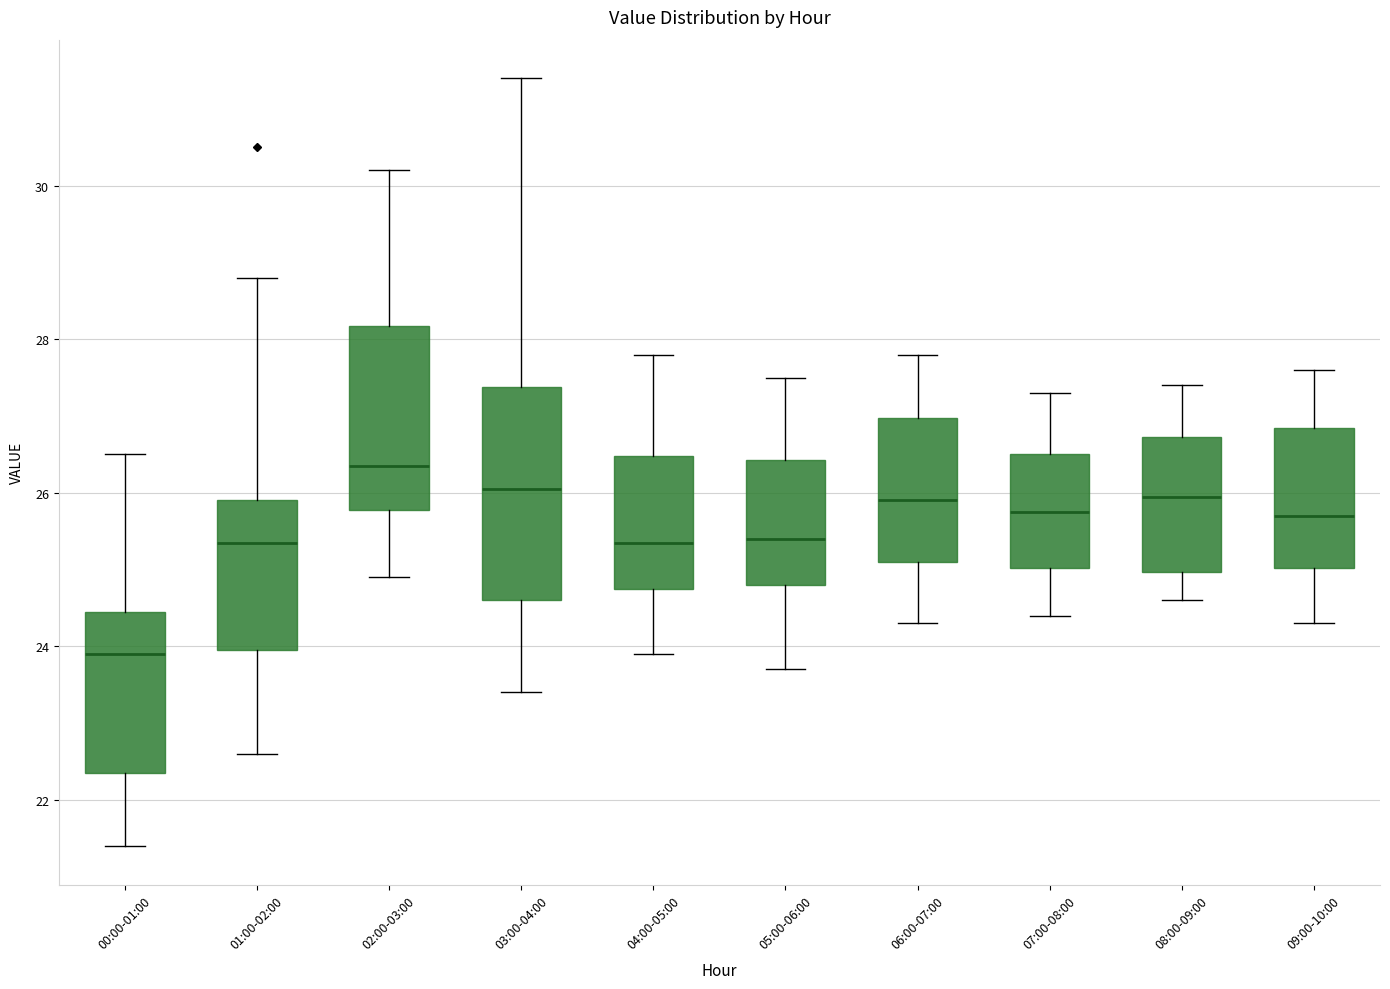

Which box's median line is the lowest?

00:00-01:00